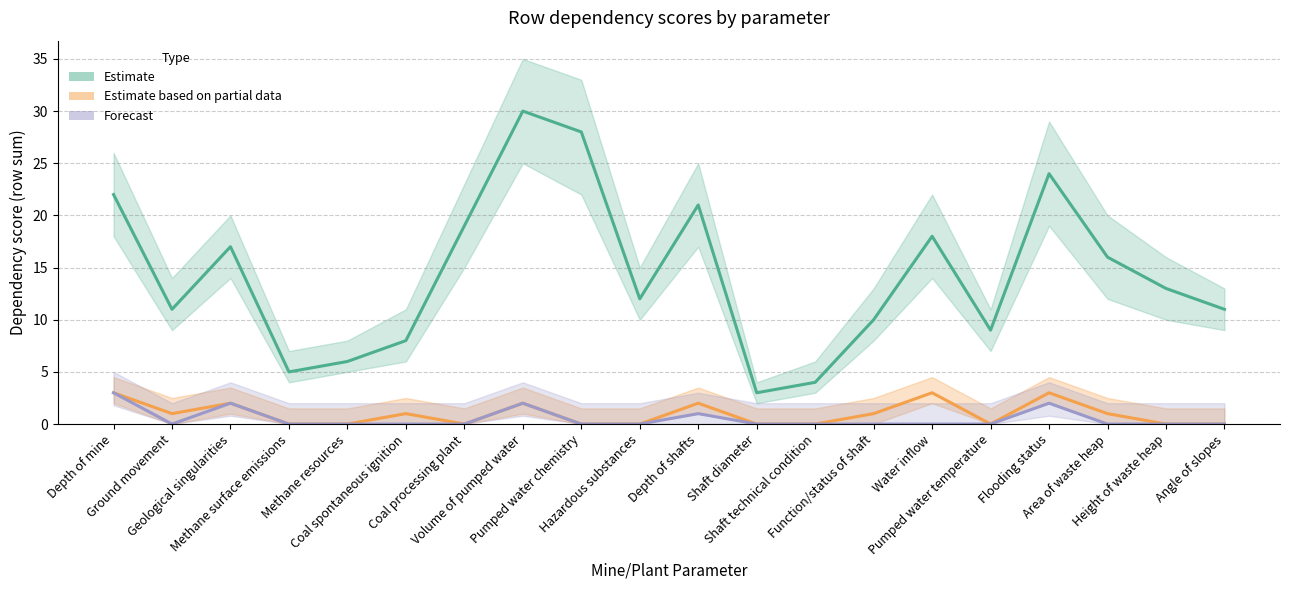

What are all the series names shown in the legend?

Estimate, Estimate based on partial data, Forecast